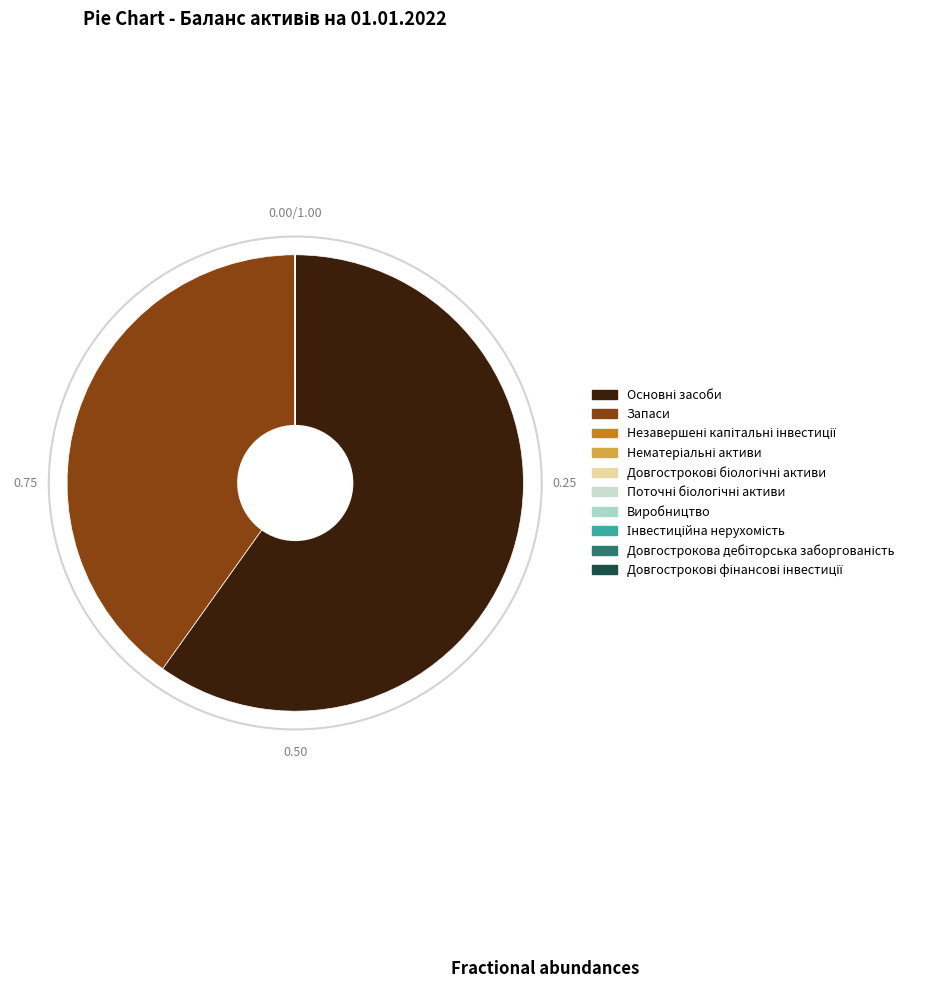

What is the total percentage of Запаси and Довгострокові біологічні активи?

40.1%